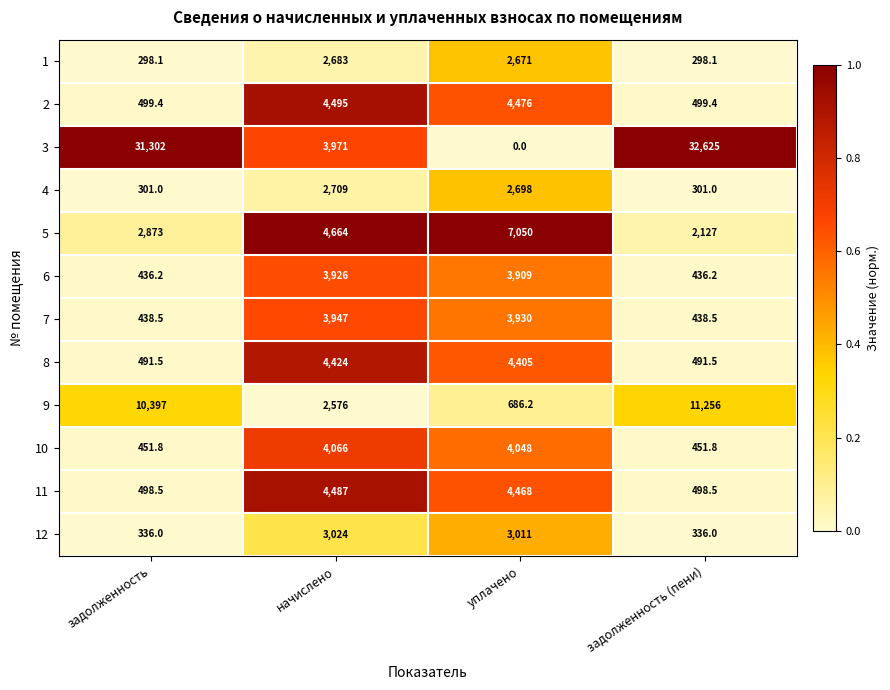

Which series has the largest range (max minus min)?

3